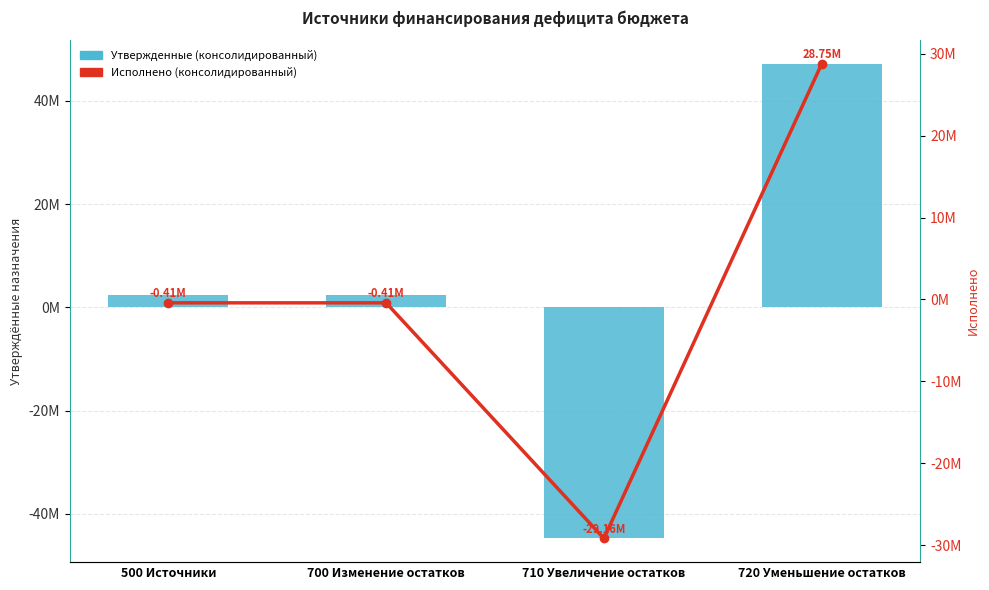

Reading right to left, transcribe all the data shown in this chart.

Утвержденные (консолидированный): 720 Уменьшение остатков=47177134.2	710 Увеличение остатков=-44760700.0	700 Изменение остатков=2416434.2	500 Источники=2416434.2
Исполнено (консолидированный): 720 Уменьшение остатков=28754704.3	710 Увеличение остатков=-29163442.1	700 Изменение остатков=-408737.8	500 Источники=-408737.8